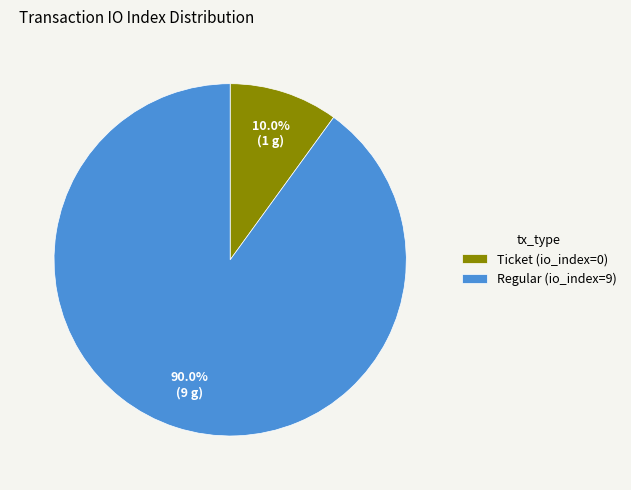

What portion of the pie excludes Ticket (io_index=0)?

90.0%